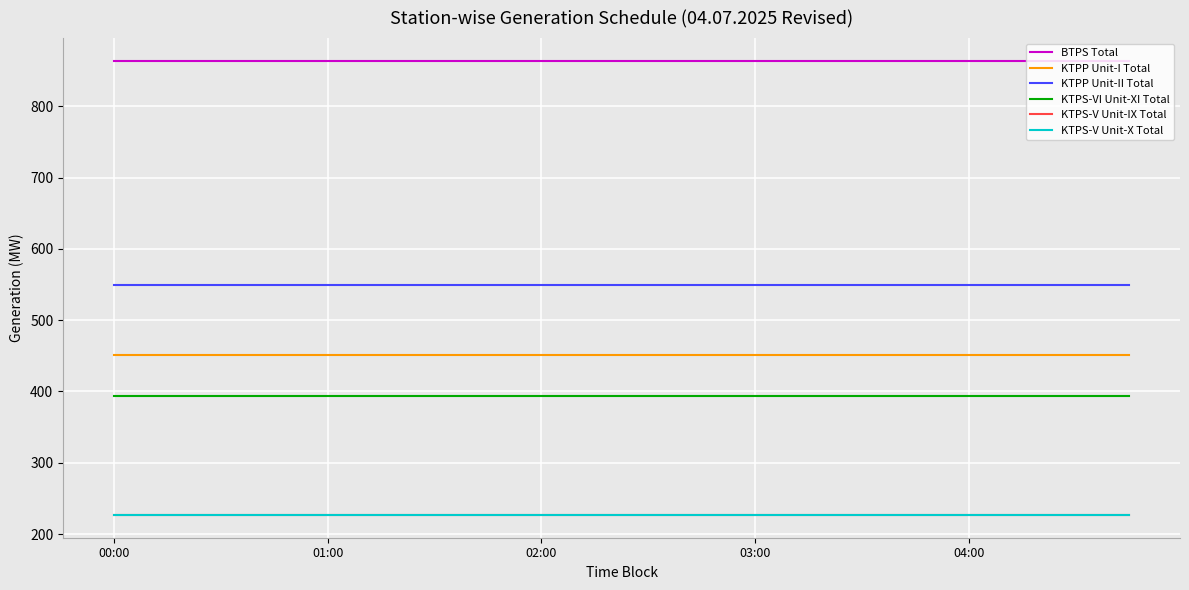

Does the chart have visible grid lines?

Yes